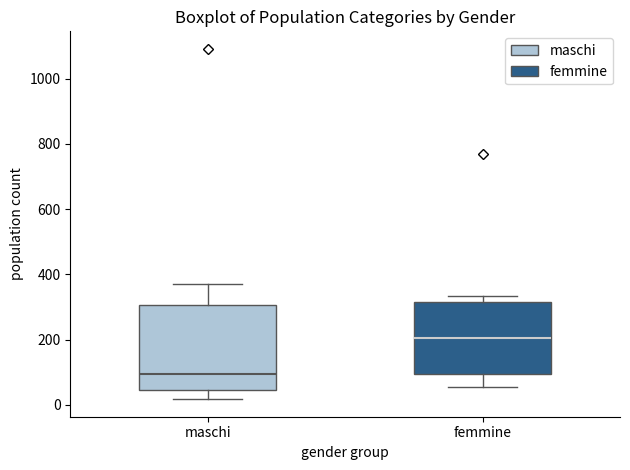

Where does the lower whisker of the box for femmine end on the y-axis? The values are not printed on the chart, so give them approximately, as read against the axis.

60